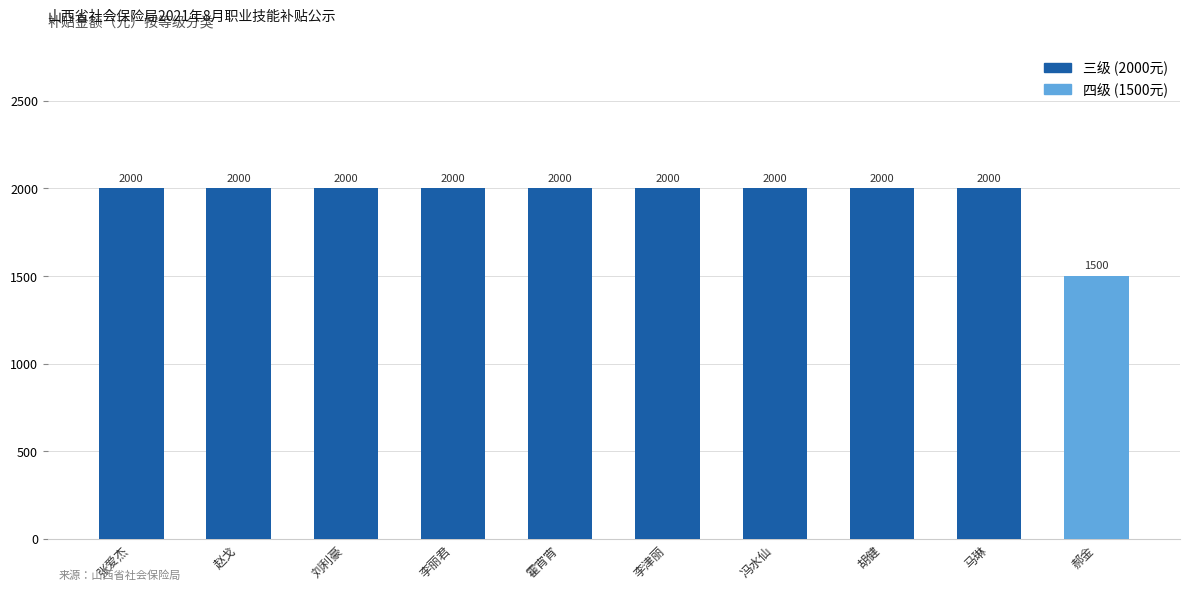

What is the label of the 1st bar from the left?

张爱杰